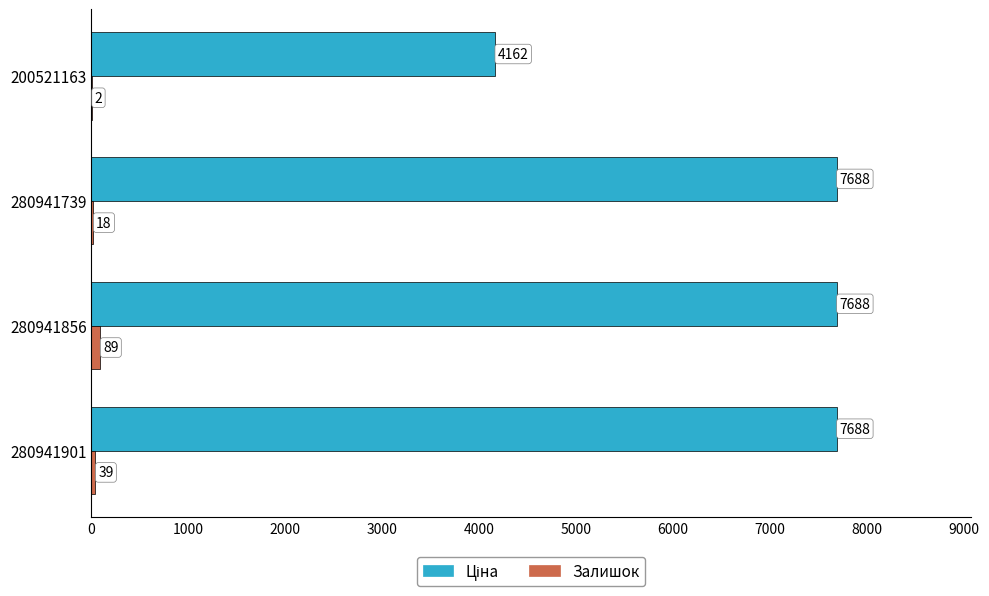

What is the greatest value displayed?

7688.0